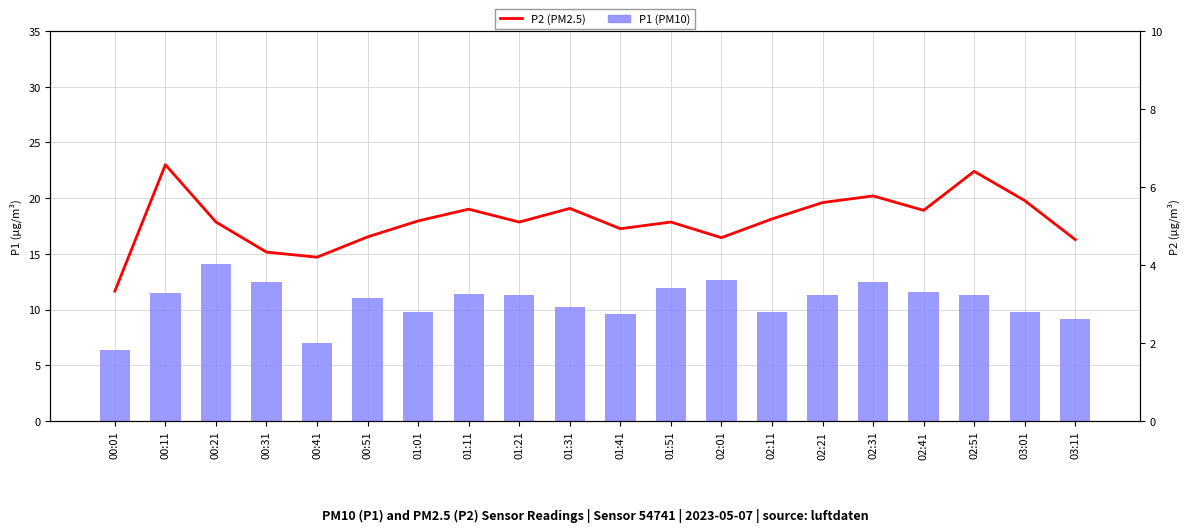

What are all the series names shown in the legend?

P1 (PM10), P2 (PM2.5)